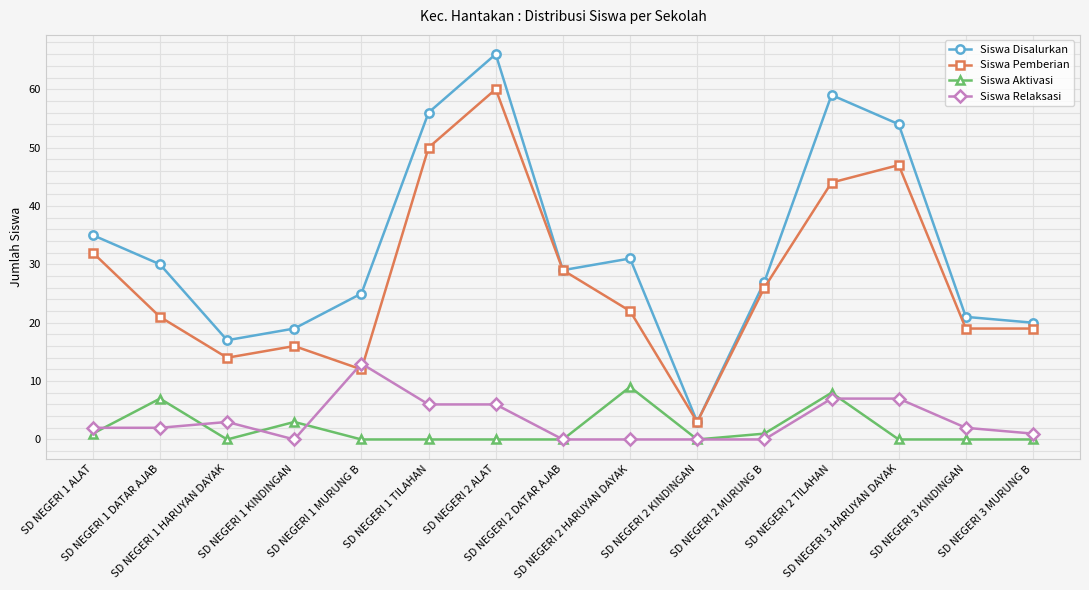

What position from the left is SD NEGERI 3 MURUNG B?

15